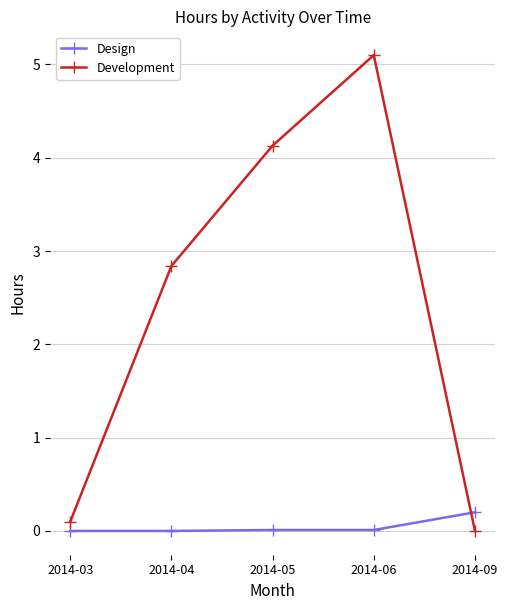

Which series changed the most between 2014-03 and 2014-05?

Development